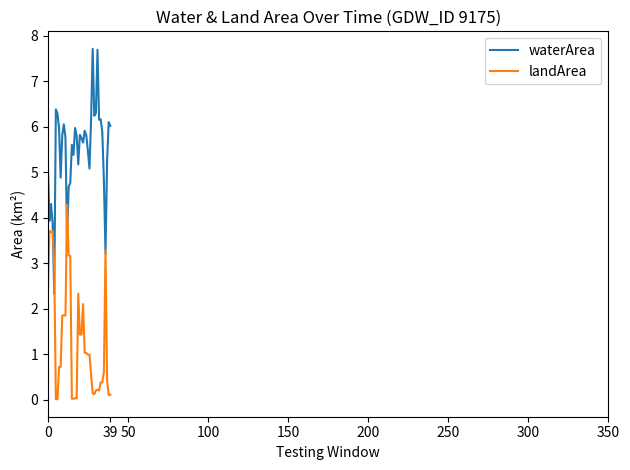

Which series has the widest spread of values?

waterArea